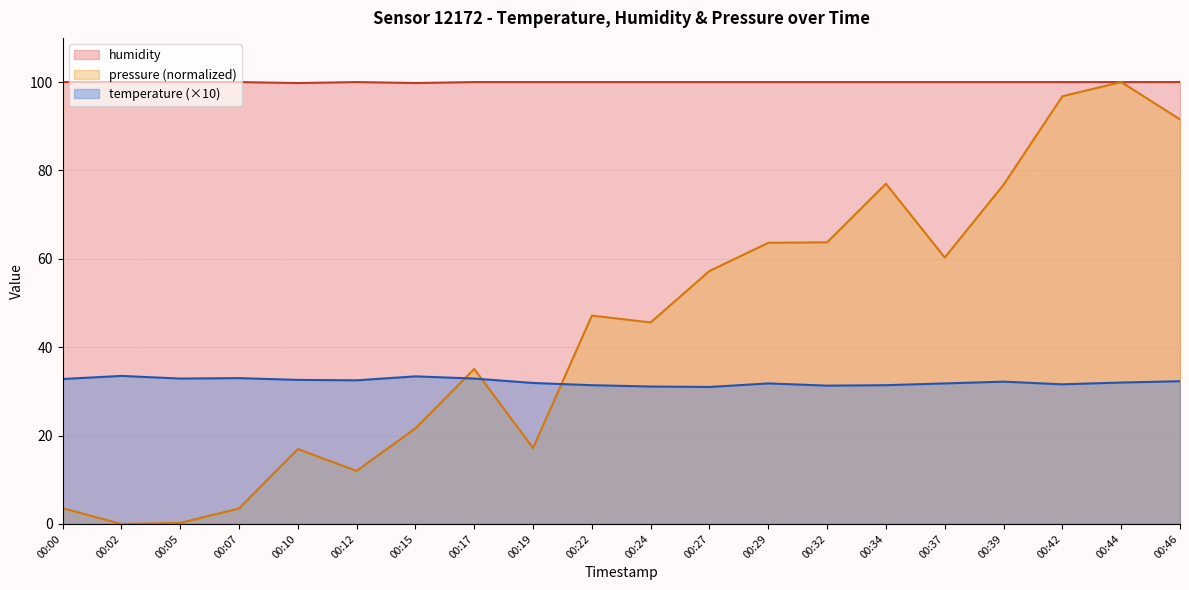

Does the chart have visible grid lines?

Yes